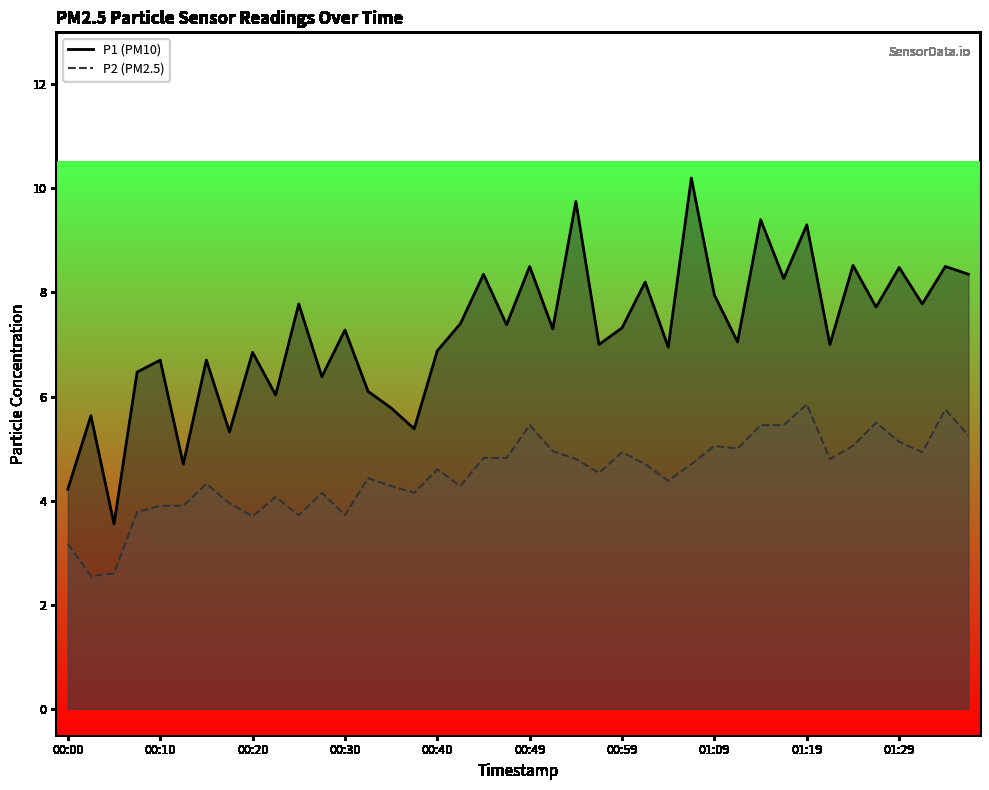

The value of P2 (PM2.5) at 01:29 is 5.1. True or false?

True